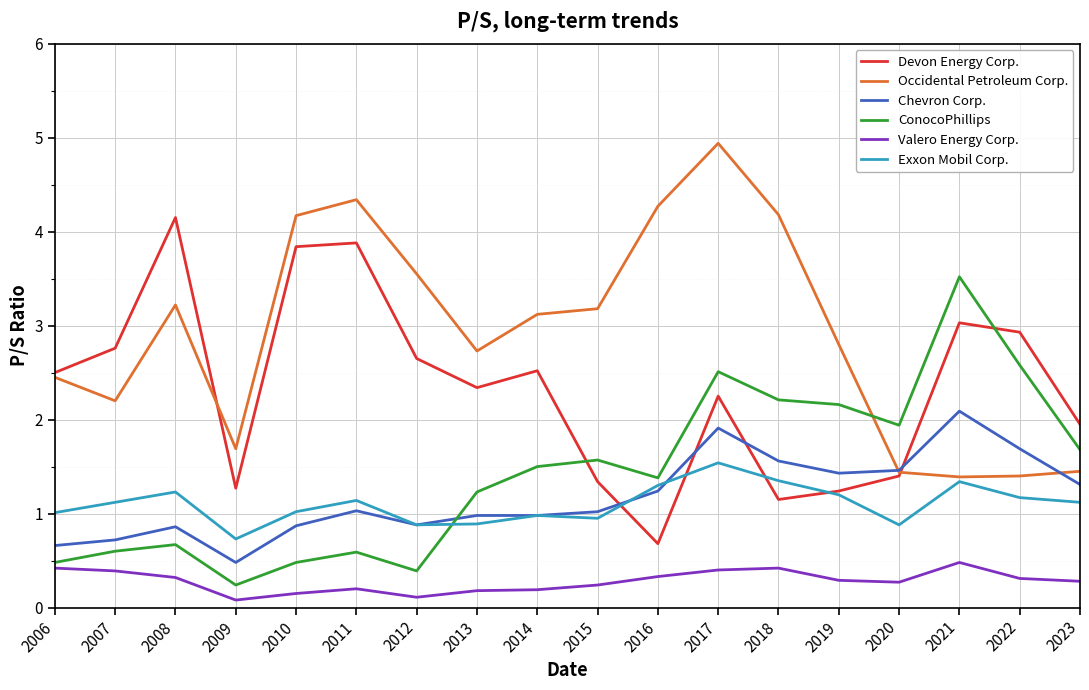

Is the value of ConocoPhillips at 2021 greater than the value of Valero Energy Corp. at 2013?

Yes